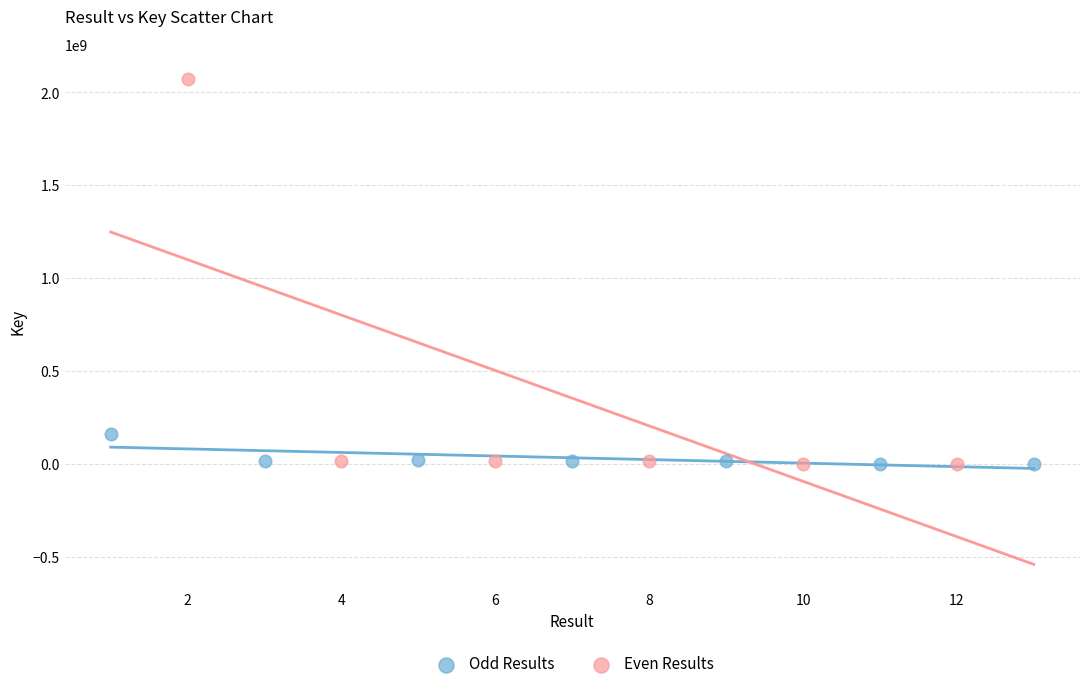

Which series reaches the maximum Y coordinate?

Even Results